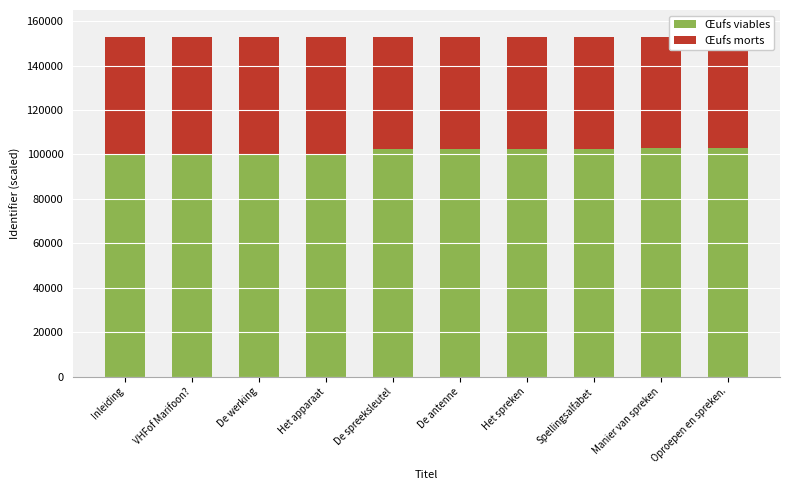

List the labels in order of Œufs viables value, largest first.

Oproepen en spreken., Manier van spreken, Spellingsalfabet, Het spreken, De antenne, De spreeksleutel, Het apparaat, De werking, VHFof Marifoon?, Inleiding